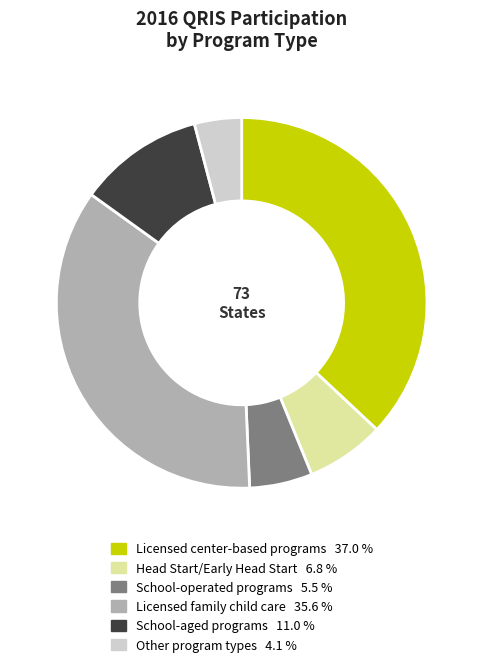

Which slice is the largest?

Licensed center-based programs